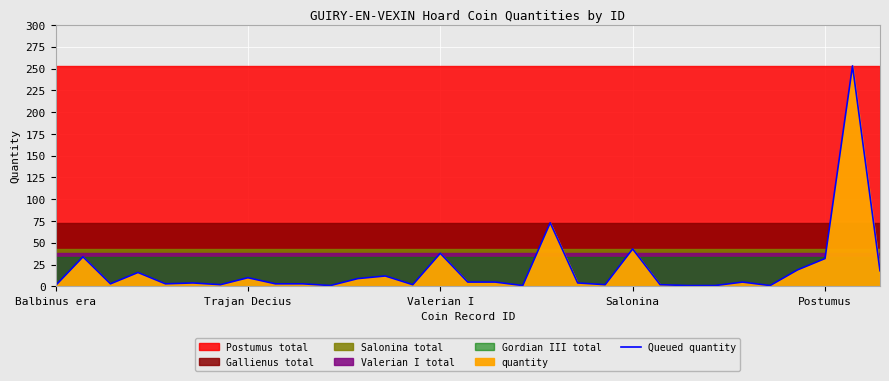

What is the average value?

20